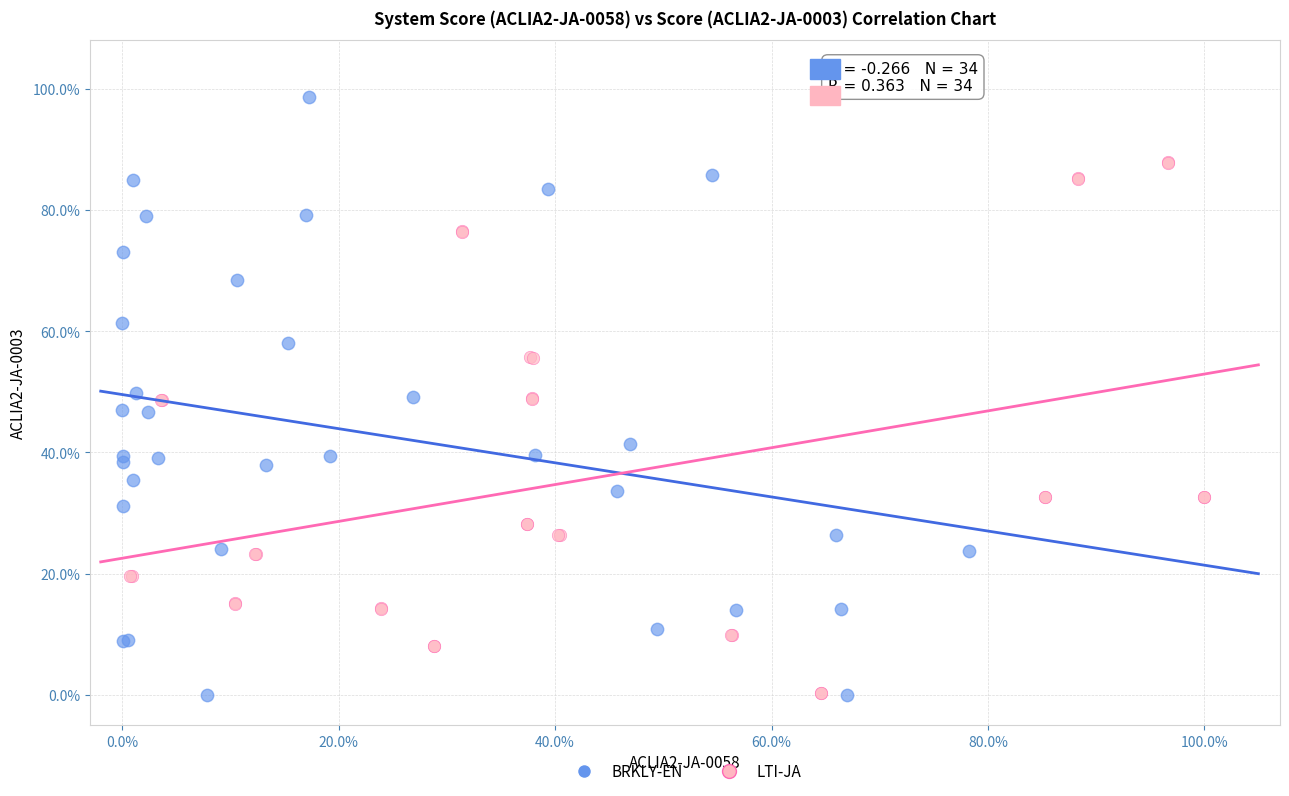

What are all the series names shown in the legend?

BRKLY-EN, LTI-JA